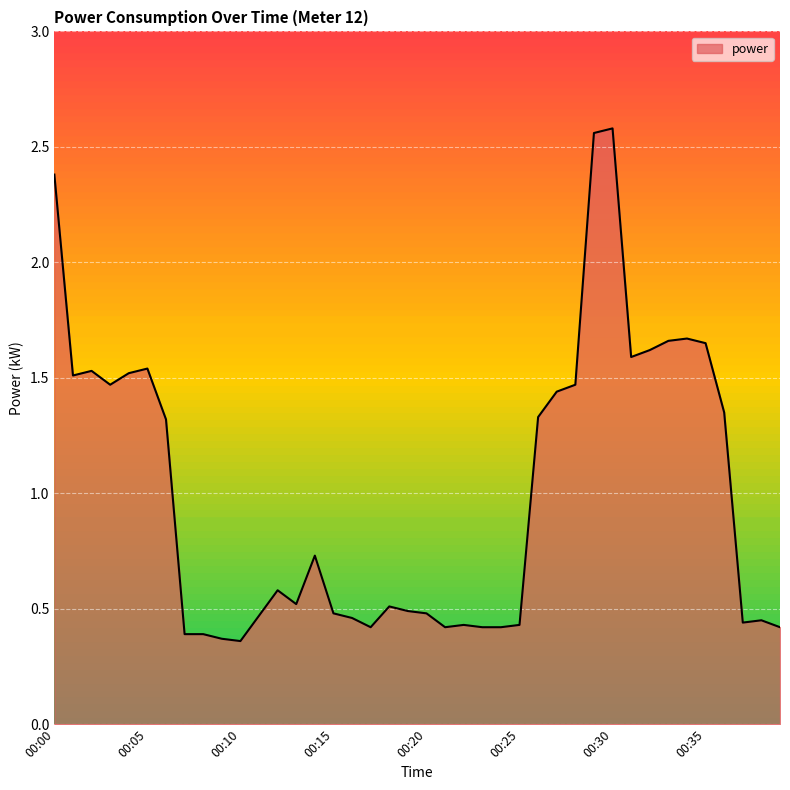

How many categories are shown in the chart?

40